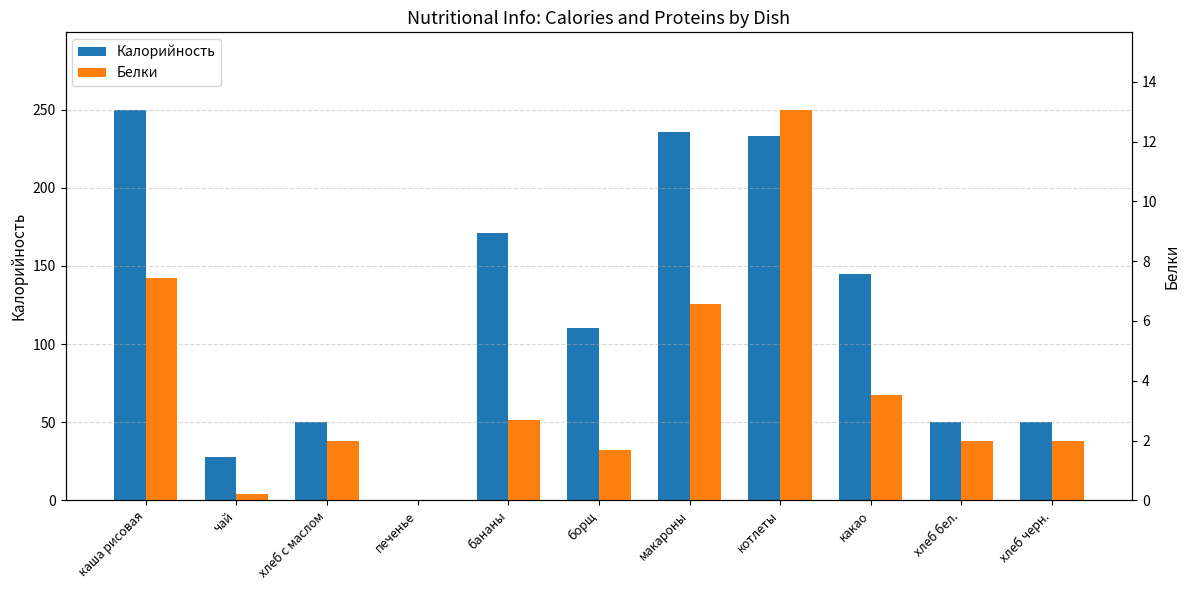

Count the number of data series in this chart.

2